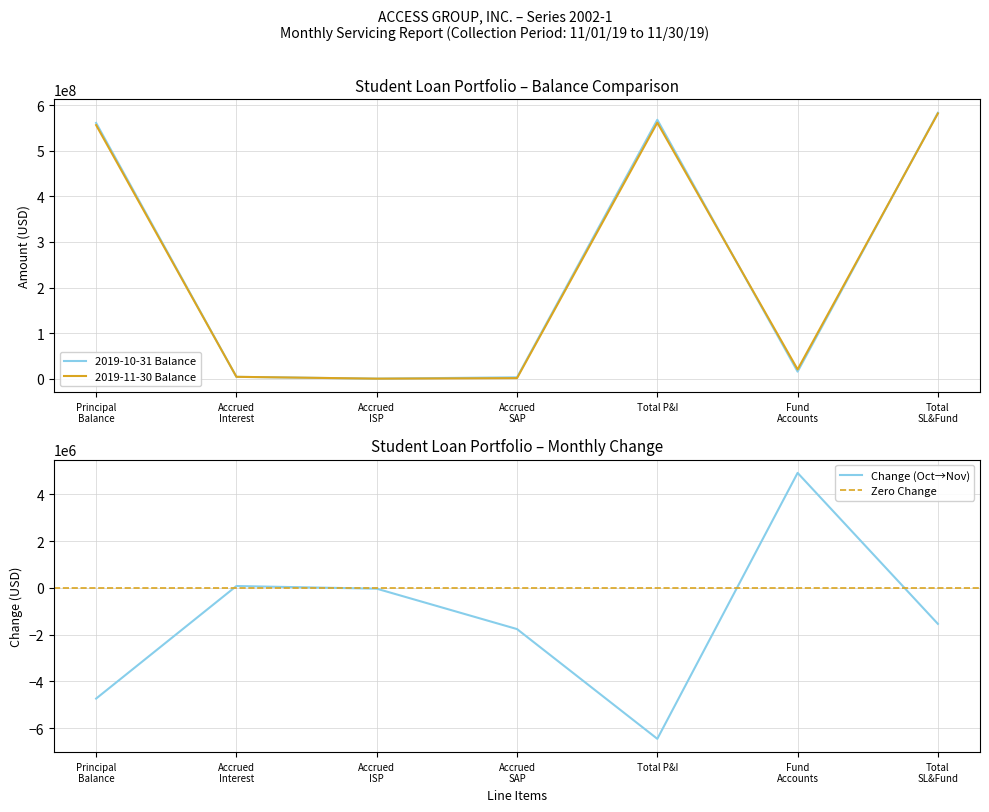

What is the highest value of the 2019-10-31 Balance series?

583753746.7